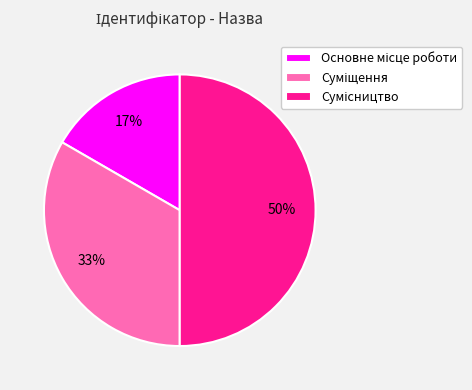

To the nearest percent, what is the average slice percentage?

33%